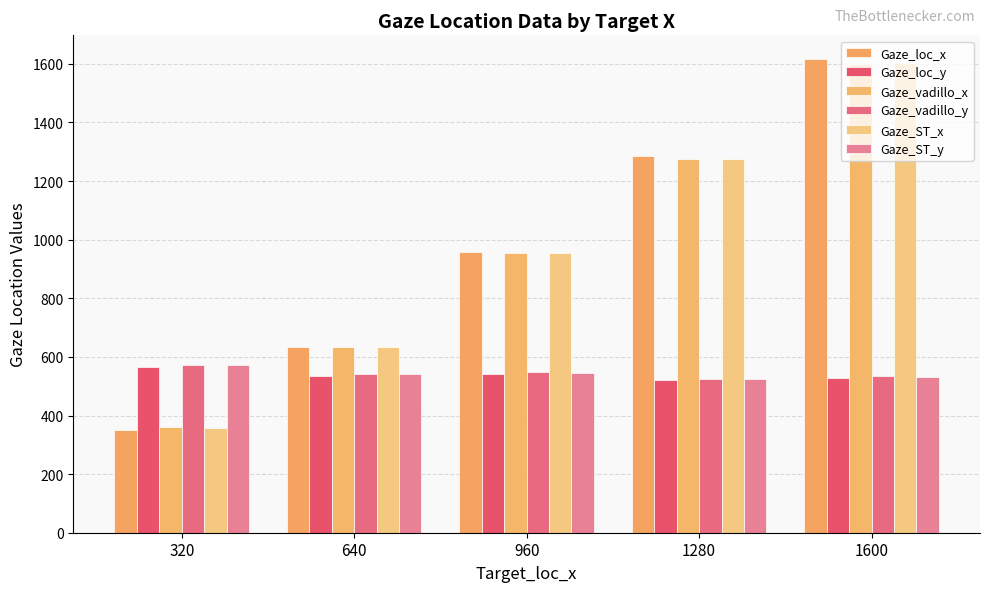

What is the total value across all series at 640?

3517.0